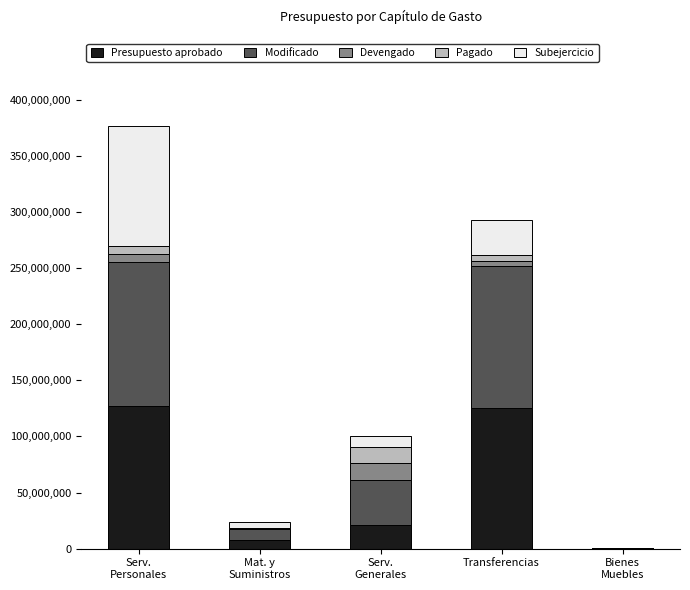

What is the maximum value for Presupuesto aprobado?

127564815.0